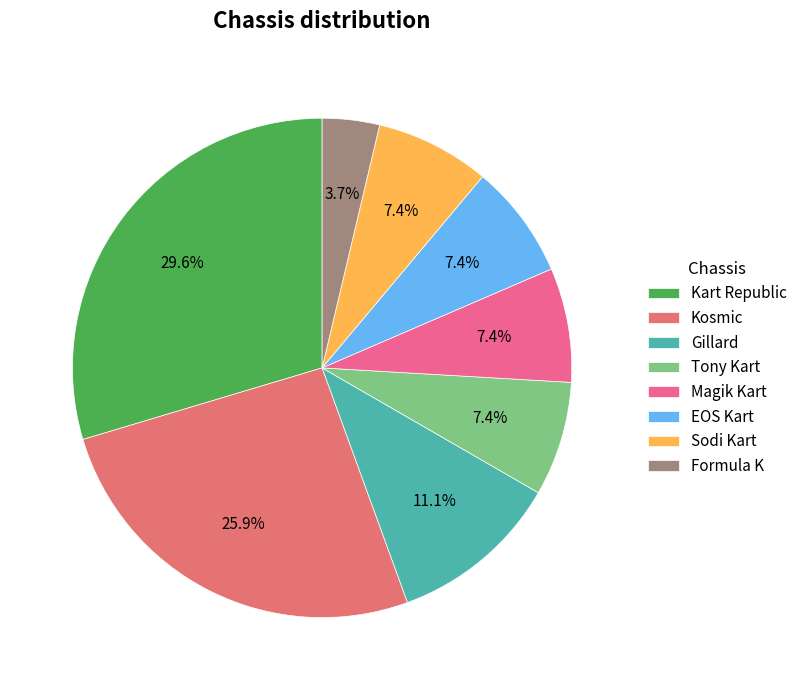

To the nearest percent, what is the average slice percentage?

12%